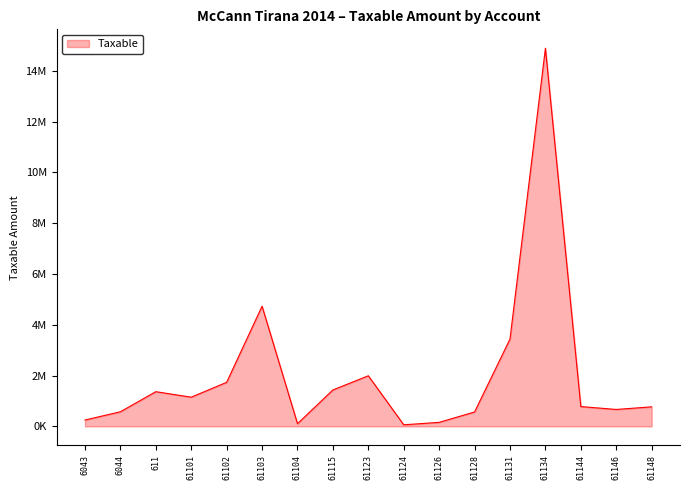

Does the chart display data point markers on the line(s)?

No